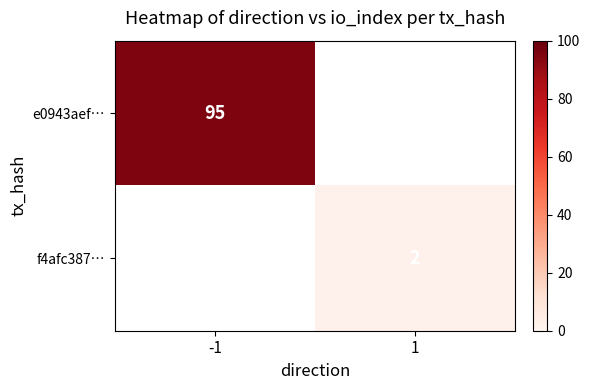

Is it true that f4afc387… equals 2 at 1?

True